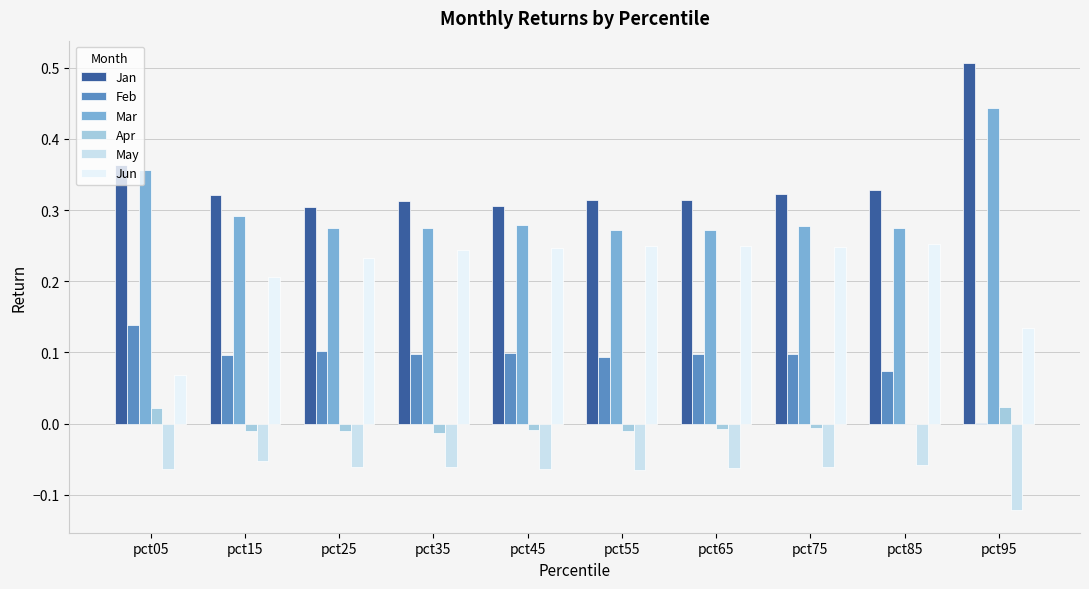

How many categories are shown in the chart?

10